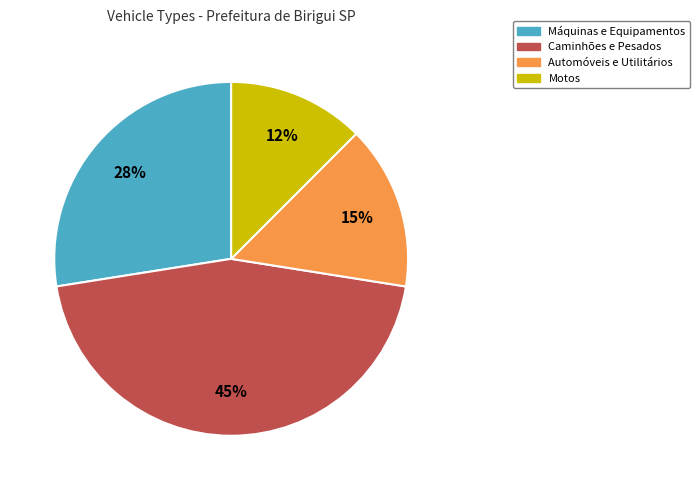

To the nearest percent, what is the difference between the largest and smallest slice percentages?

33%